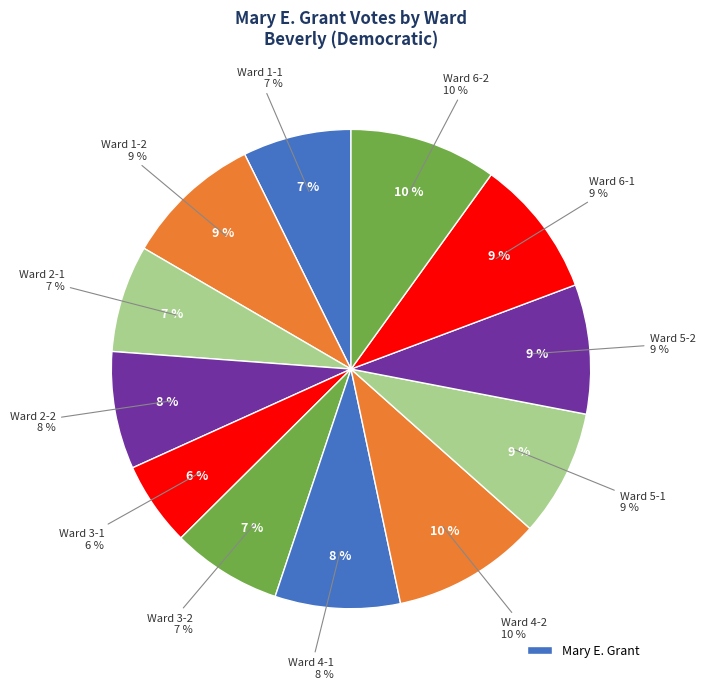

Does Ward 4-2 represent more than half of the total?

No